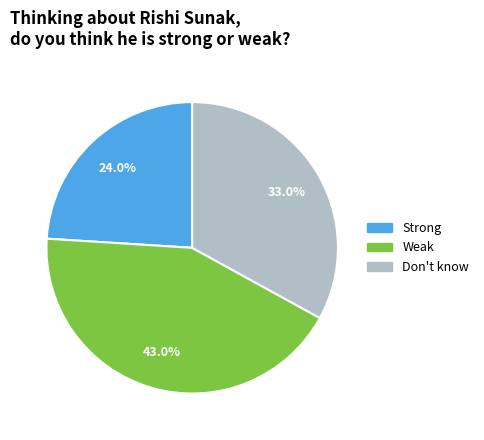

To the nearest percent, what portion does Weak represent?

43%